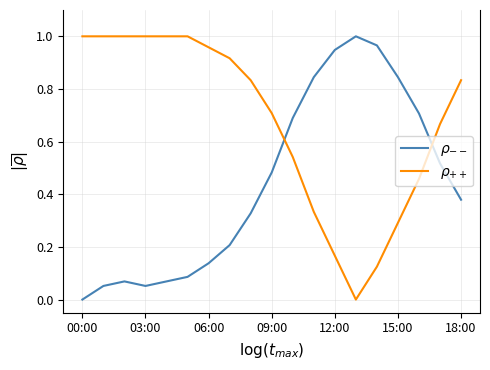

Is this an area chart (filled region under the line)?

No